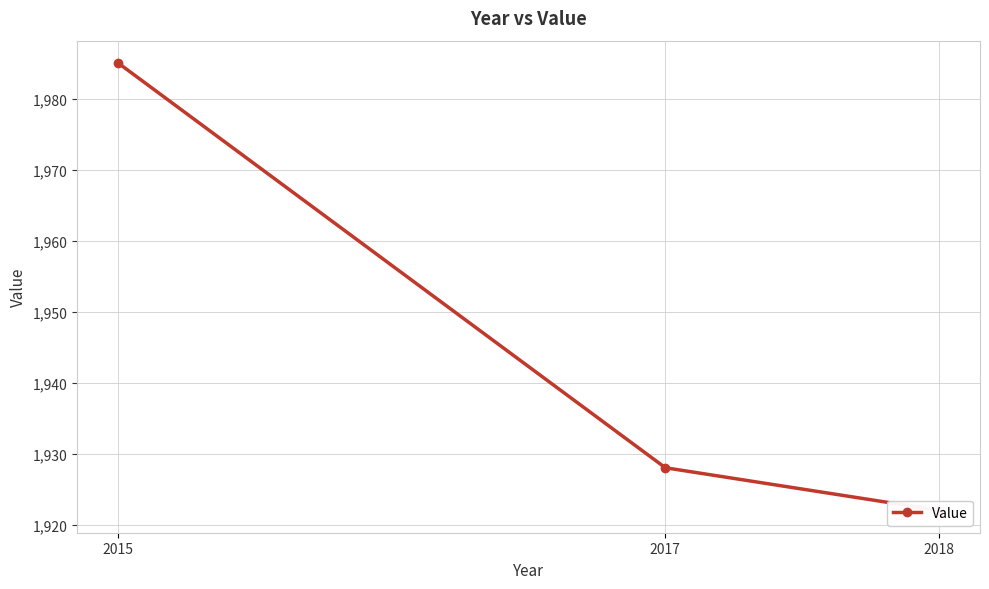

How many values are below 1928?

1